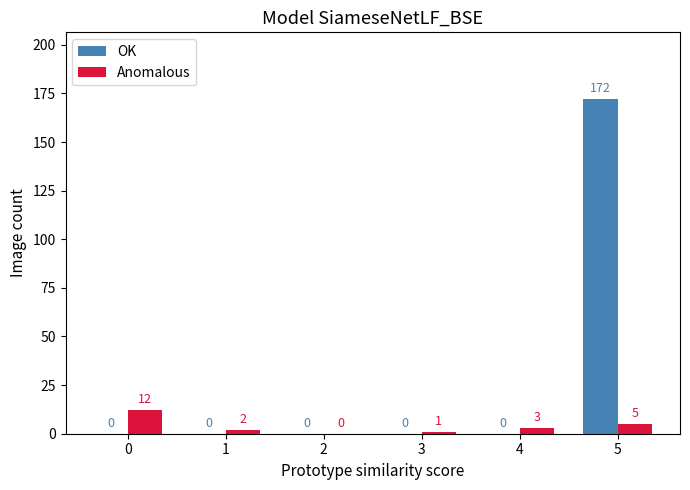

Reading left to right, transcribe all the data shown in this chart.

OK: 0=0	1=0	2=0	3=0	4=0	5=172
Anomalous: 0=12	1=2	2=0	3=1	4=3	5=5